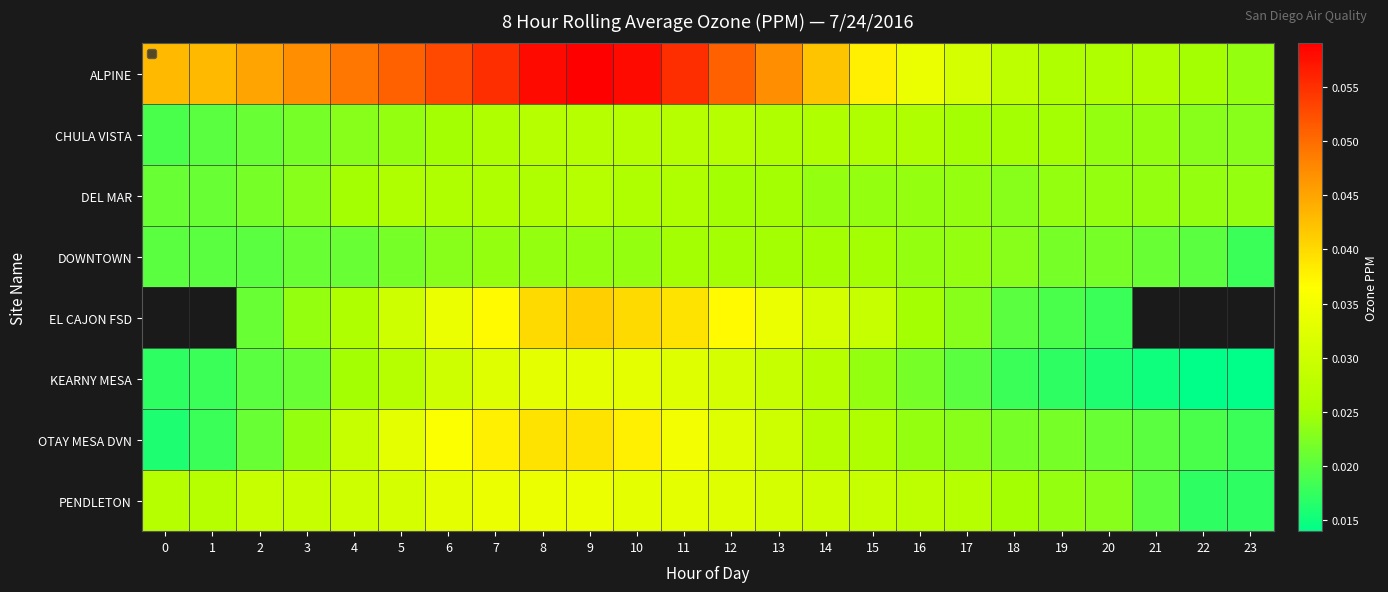

List the series in order of their peak value, lowest first.

DOWNTOWN, CHULA VISTA, DEL MAR, KEARNY MESA, PENDLETON, OTAY MESA DVN, EL CAJON FSD, ALPINE